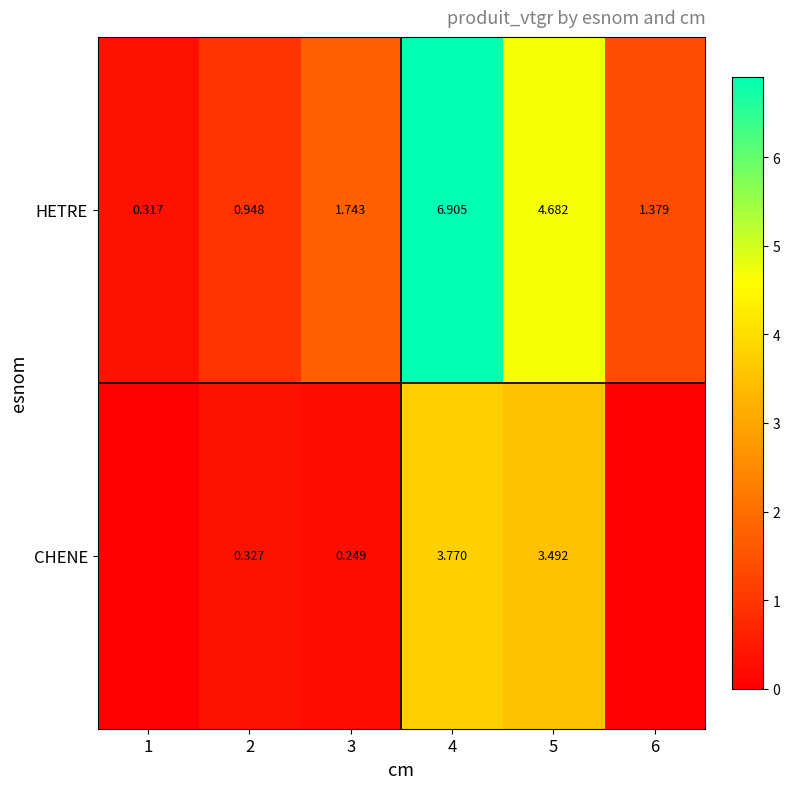

Is the value of HETRE at 6 greater than the value of CHENE at 3?

Yes